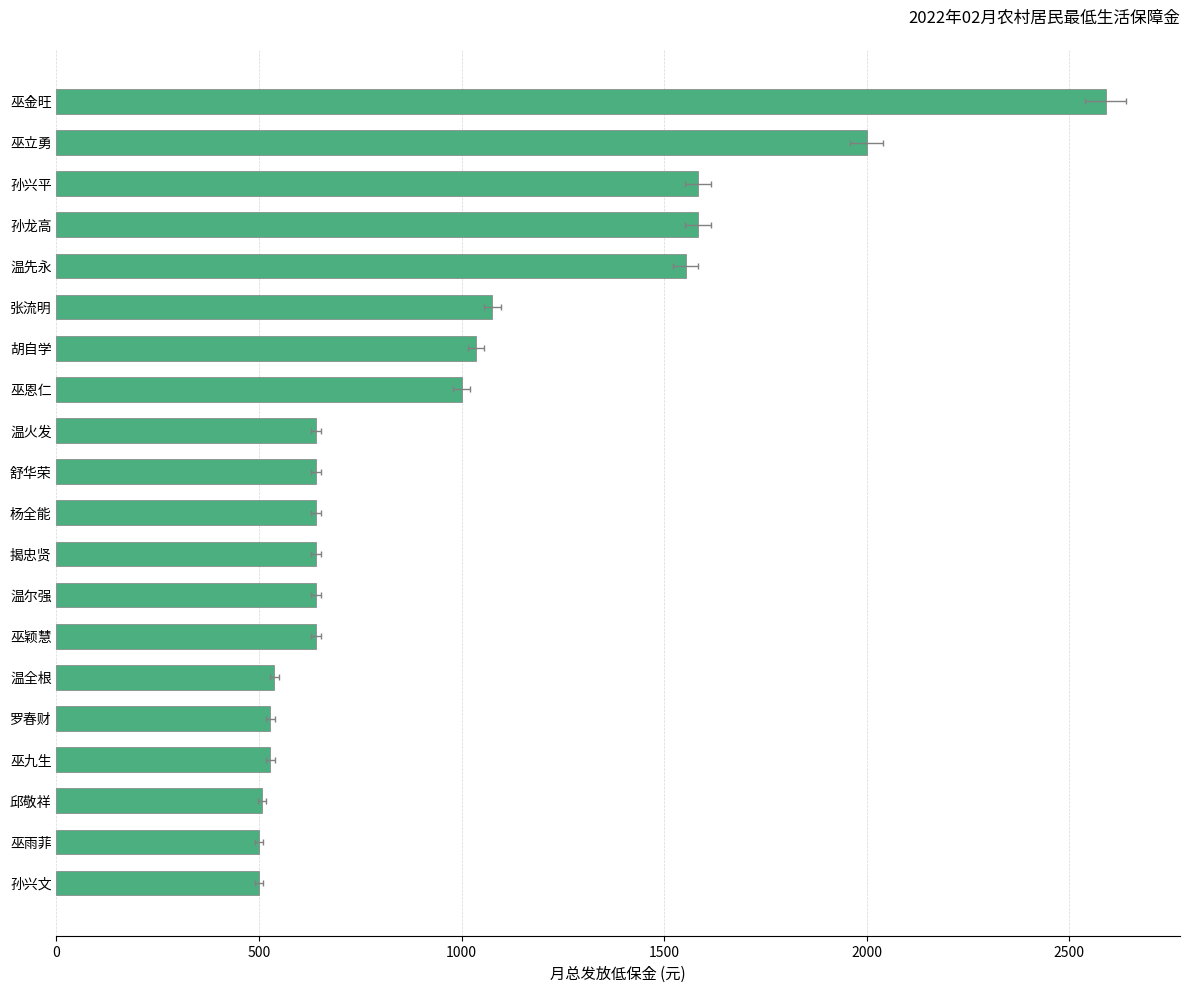

Reading left to right, extract all data points from this chart.

2590	2000	1584	1584	1554	1076	1036	1000	640	640	640	640	640	640	538	528	528	508	500	500